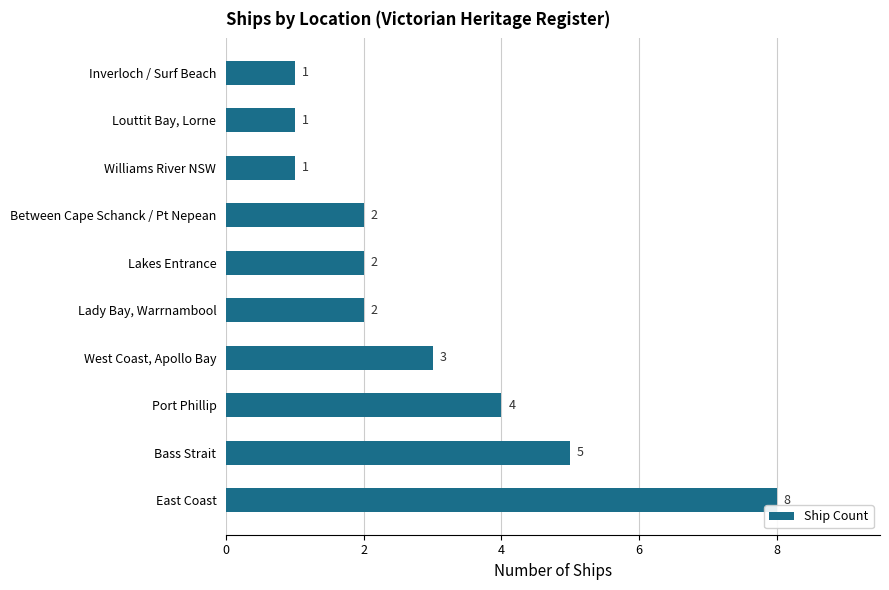

Where is the data nearest to the value 4?

Port Phillip